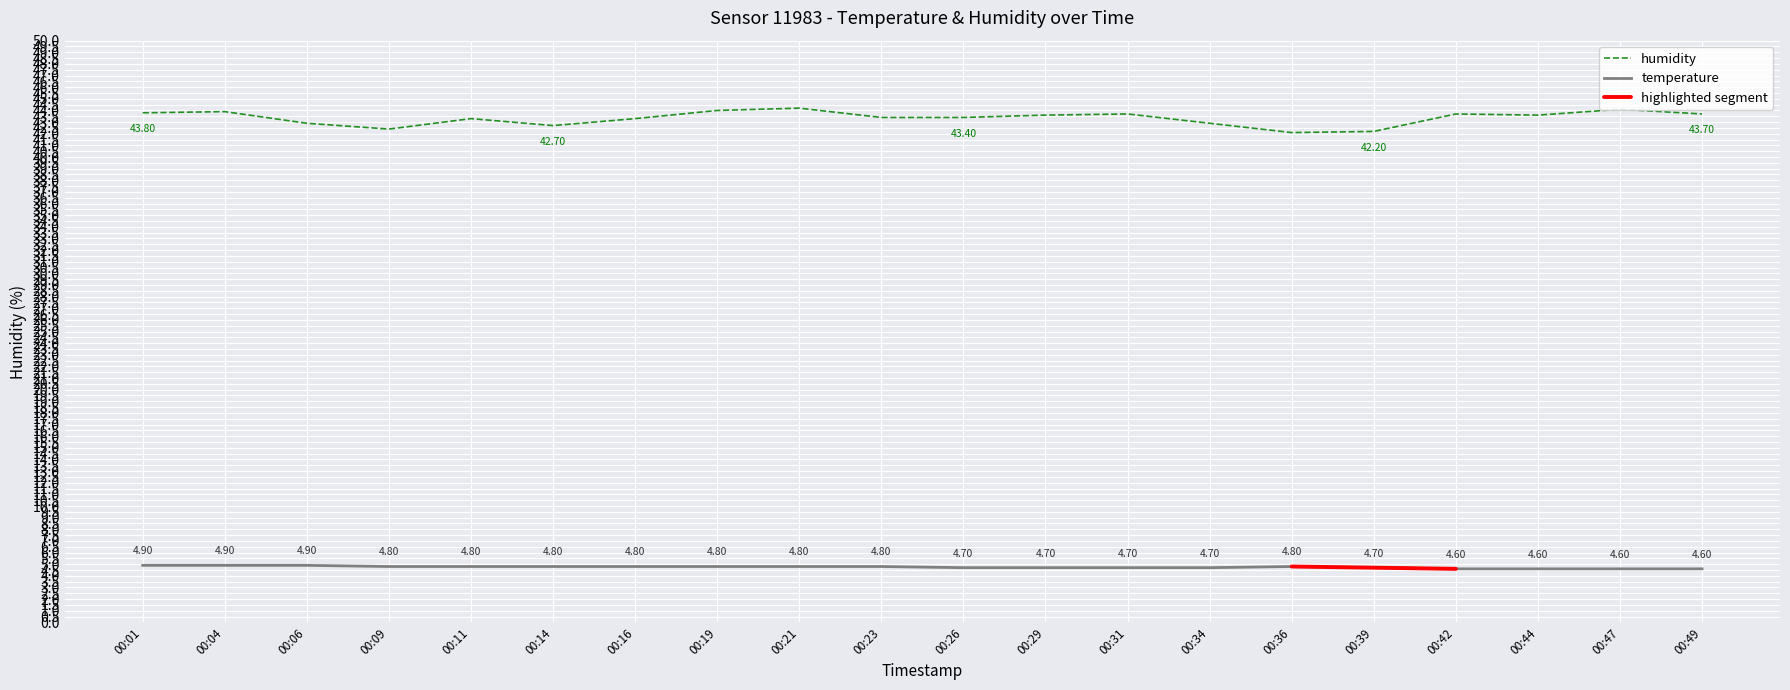

The value of humidity at 00:23 is 76.4. True or false?

False